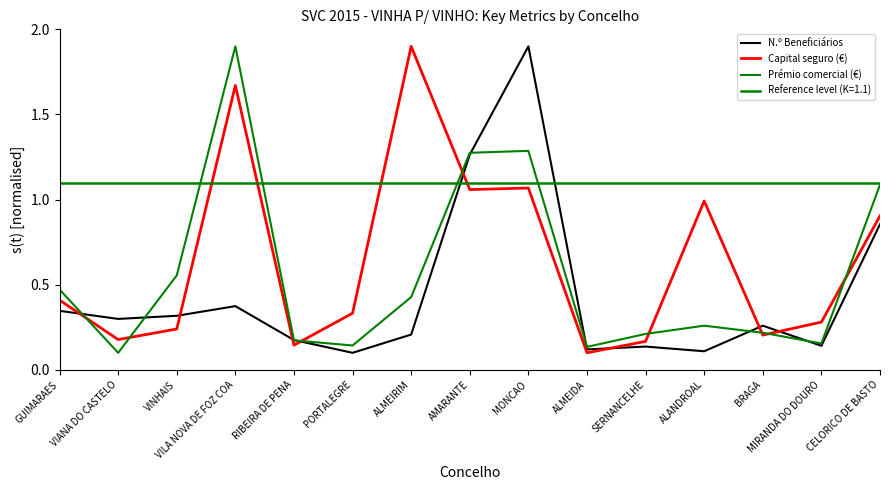

At which category is the sum across all series the highest?

MONCAO